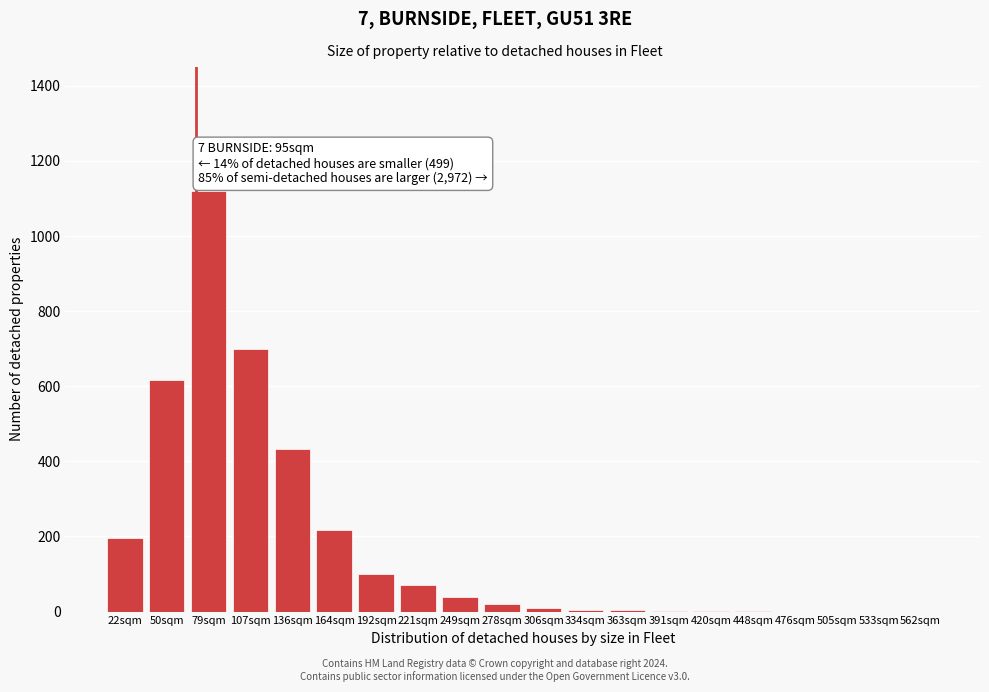

Where is the data nearest to the value 560?

50sqm